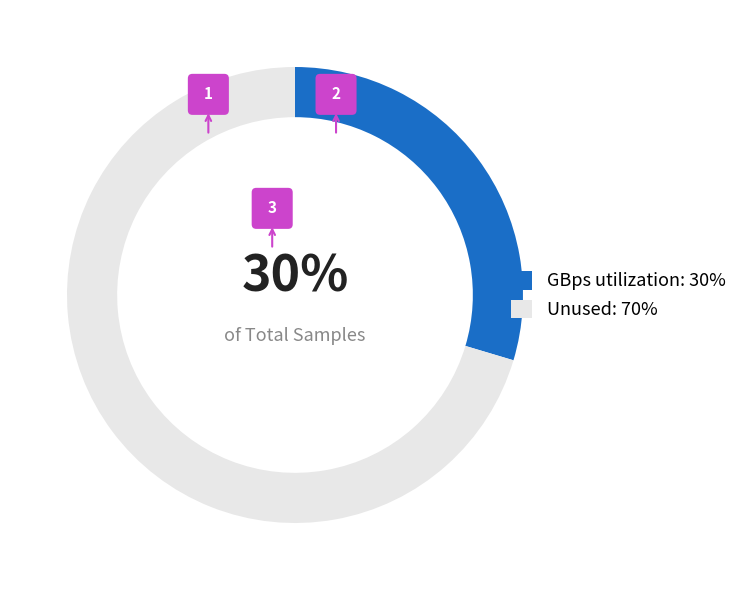

Between 79 and 79, which is larger?

79